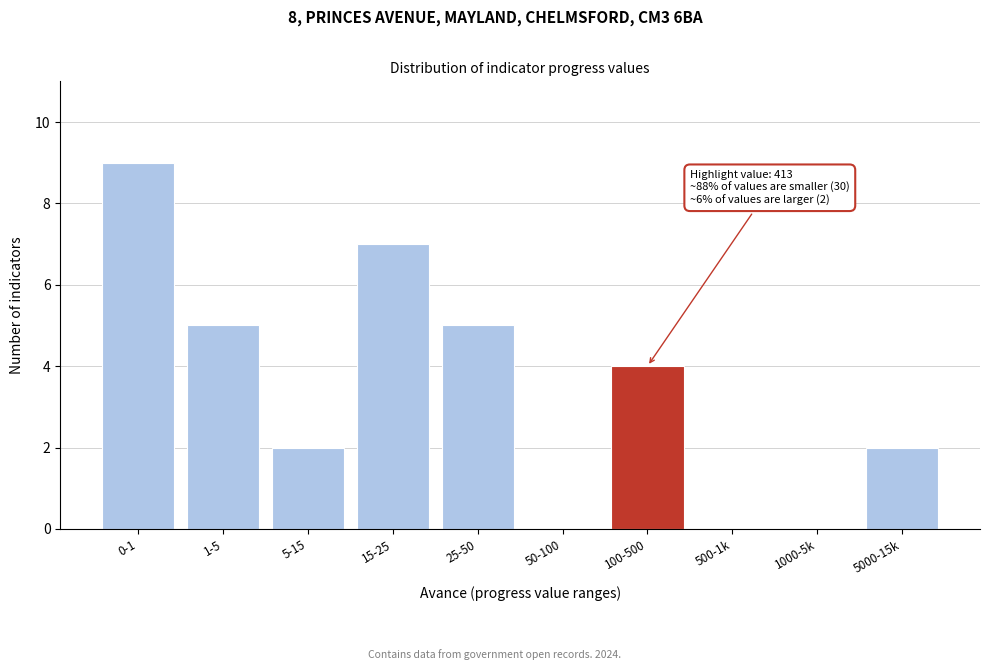

Reading right to left, transcribe all the data shown in this chart.

5000-15k=2	1000-5k=0	500-1k=0	100-500=4	50-100=0	25-50=5	15-25=7	5-15=2	1-5=5	0-1=9